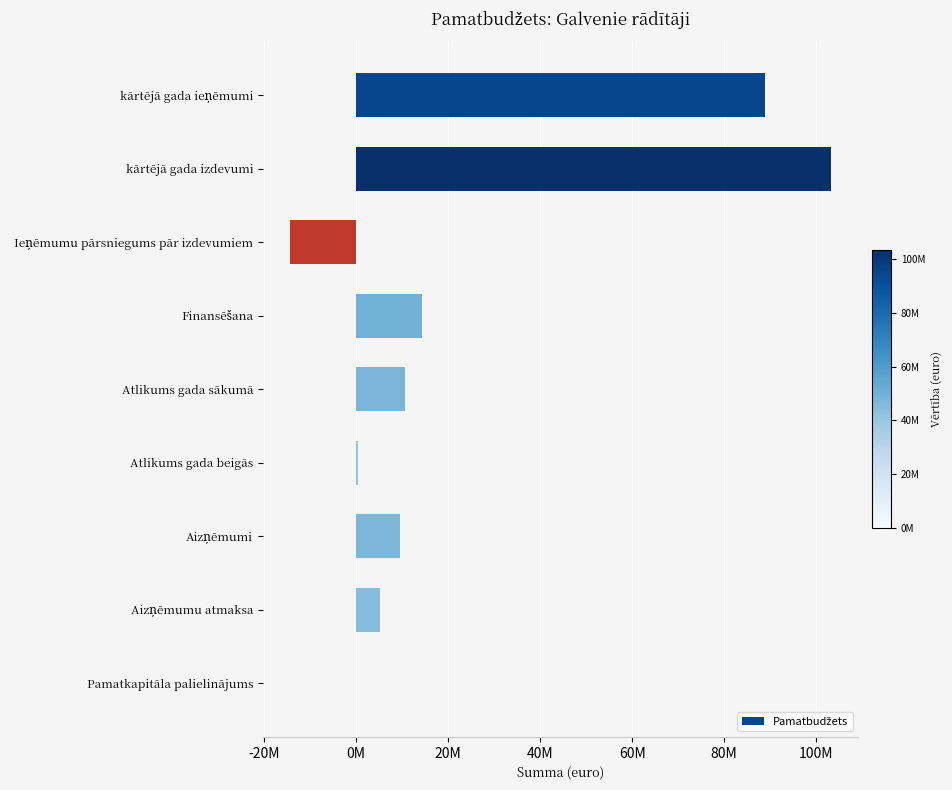

Are the bars horizontal?

Yes